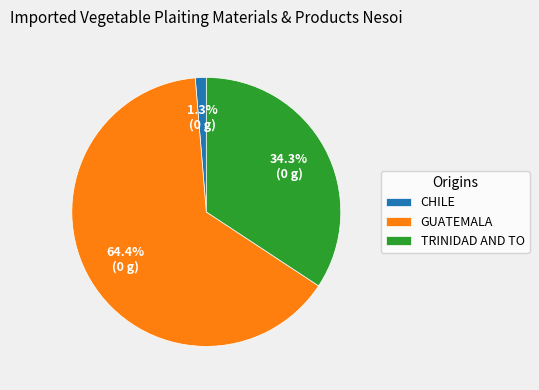

What is the total percentage of CHILE and GUATEMALA?

65.7%